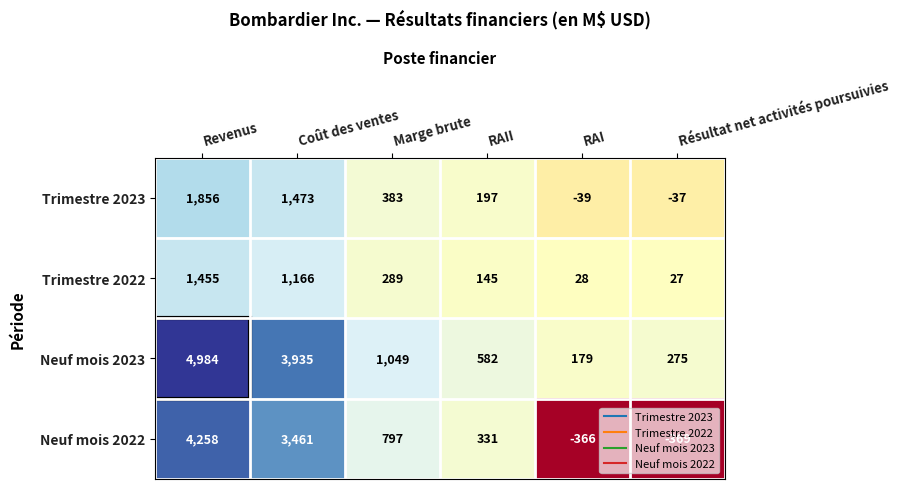

Where does the Trimestre 2022 series first go above 289?

Revenus